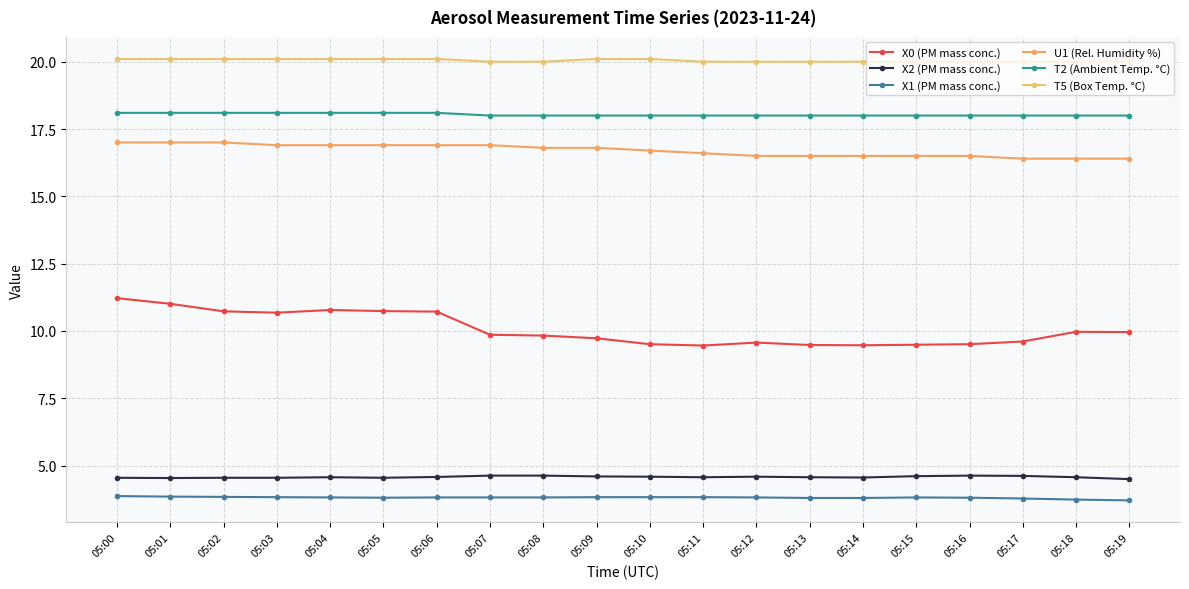

How many data points does each series have?

20